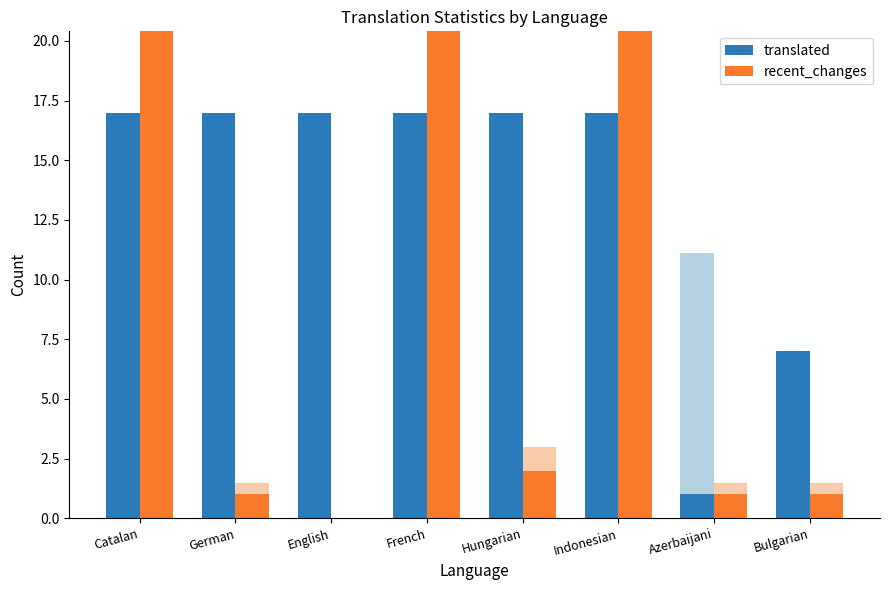

At which label does translated reach its minimum?

Azerbaijani